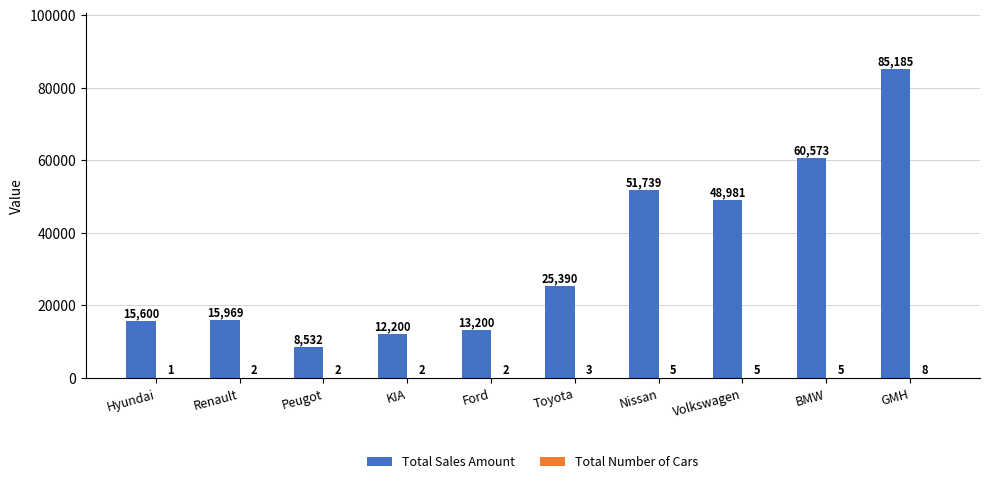

What is the sum of the Total Sales Amount values at Hyundai and BMW?

76173